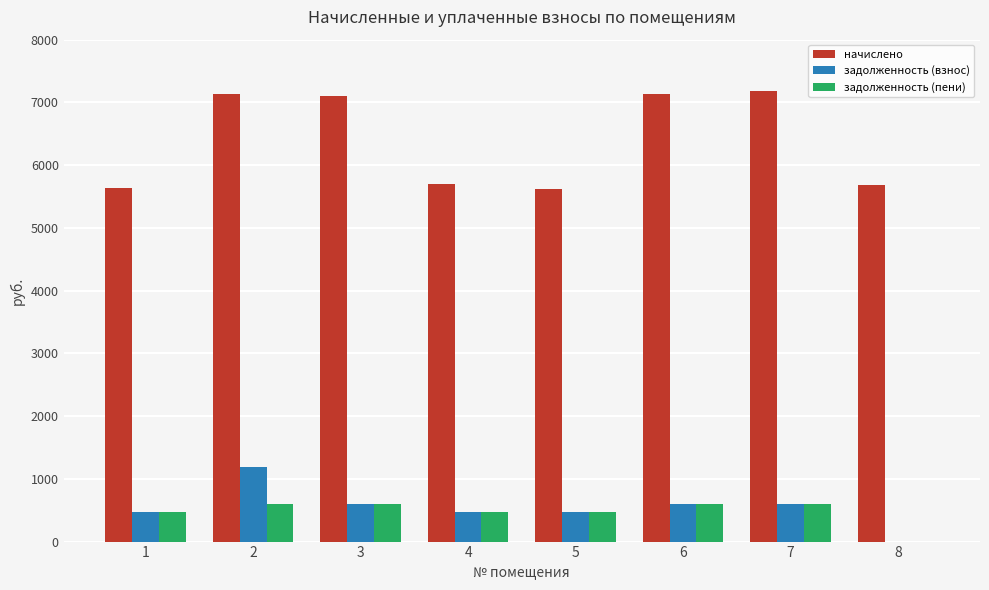

The value of начислено at 5 is 2551.5. True or false?

False